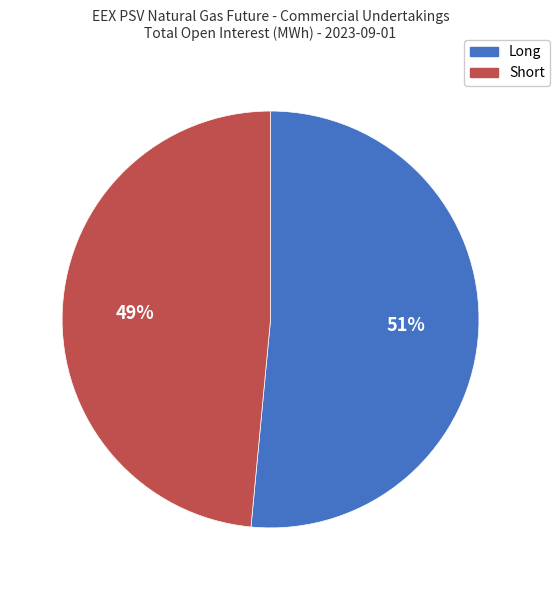

To the nearest percent, what is the average slice percentage?

50%